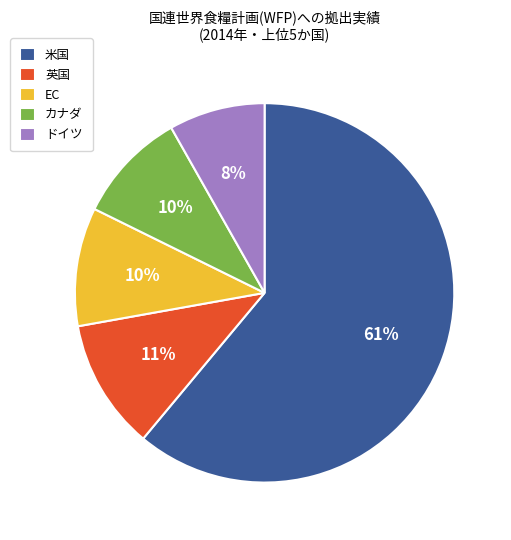

Combined, do EC and 米国 account for over 50%?

Yes